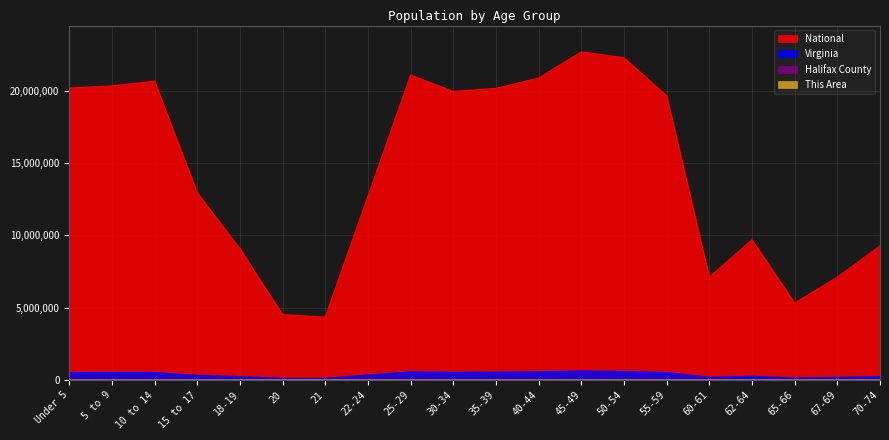

How many values in the Halifax County series exceed 1748?

9